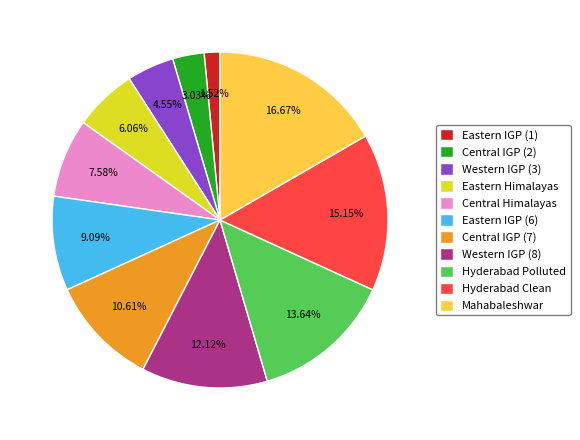

How much of the chart is everything except Central Himalayas?

92.4%